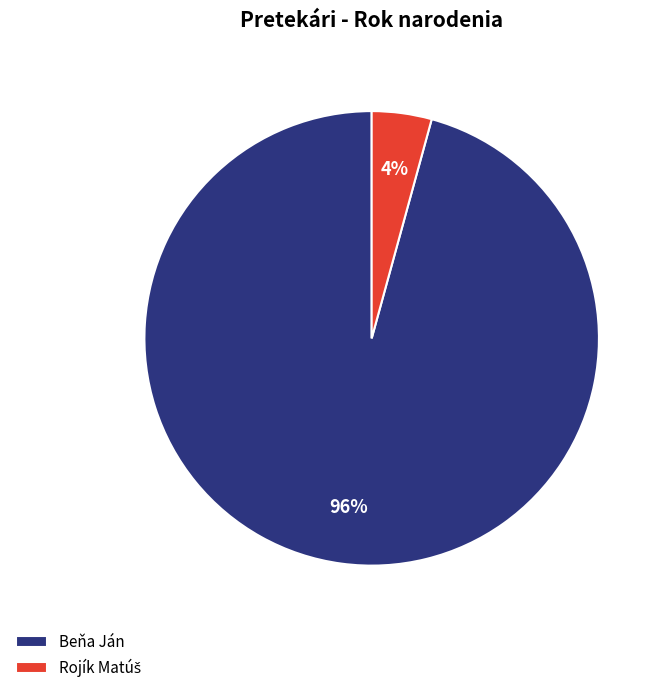

To the nearest percent, what is the average slice percentage?

50%